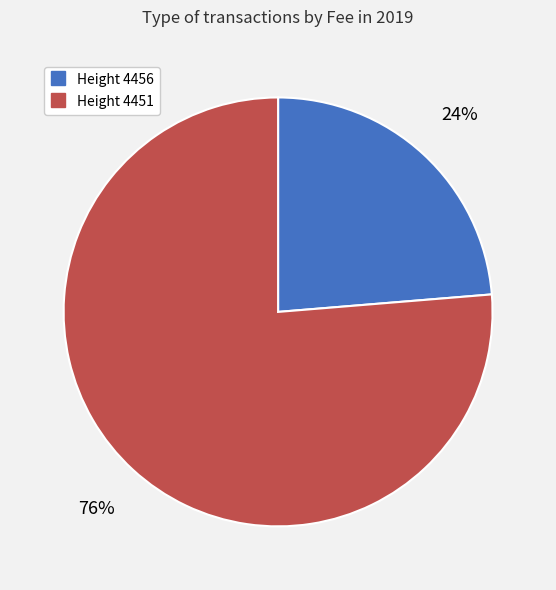

To the nearest percent, what is the average slice percentage?

50%